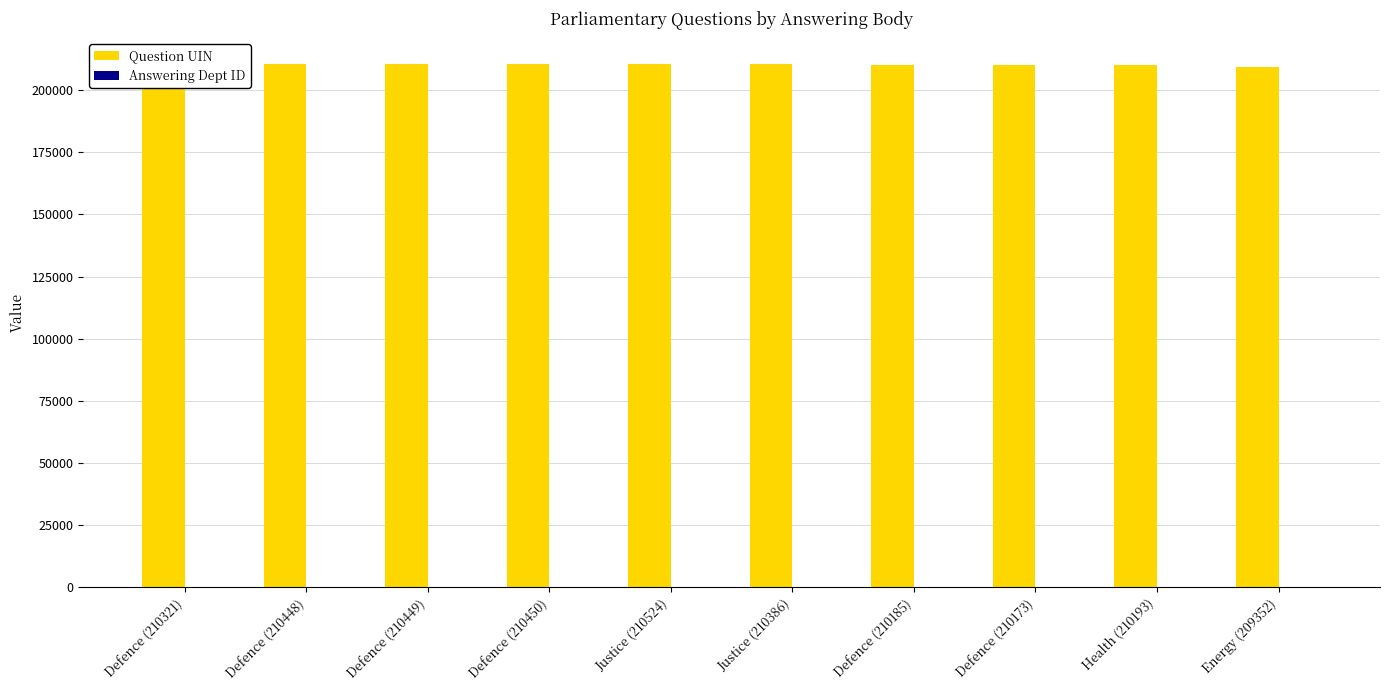

Are the bars grouped side by side (vs. stacked)?

Yes